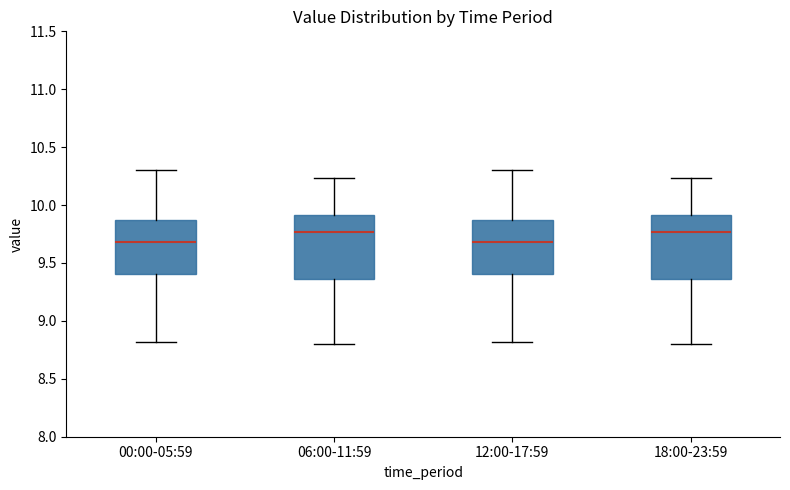

Reading left to right, transcribe this box plot: for each box, give where its median line is, the range the box spans, and where its two whiskers end, as read against the y-axis. The values are not printed on the chart, so give them approximately, as read against the axis.

00:00-05:59: median 9.70, box 9.40 to 9.85, whiskers 8.80 to 10.30
06:00-11:59: median 9.75, box 9.35 to 9.90, whiskers 8.80 to 10.25
12:00-17:59: median 9.70, box 9.40 to 9.85, whiskers 8.80 to 10.30
18:00-23:59: median 9.75, box 9.35 to 9.90, whiskers 8.80 to 10.25